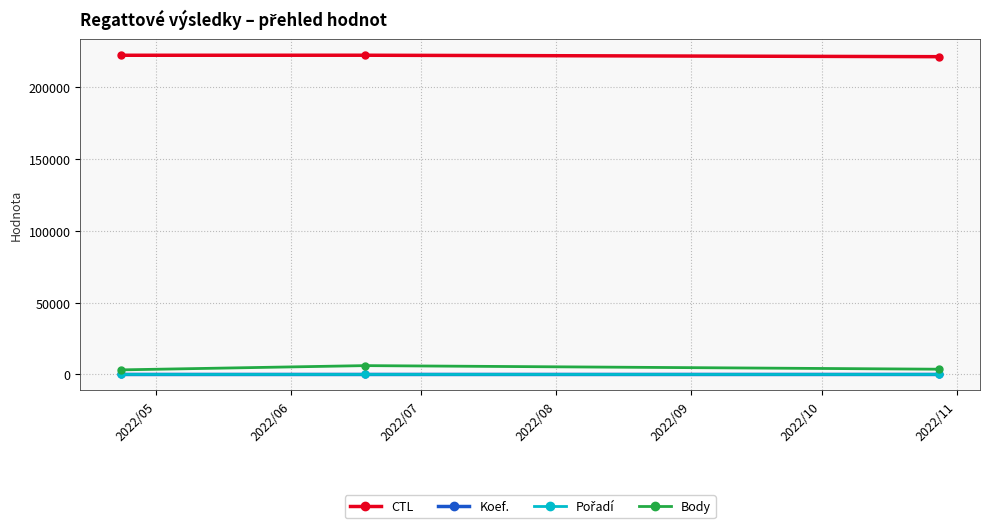

What is the maximum value shown in the chart?

222127